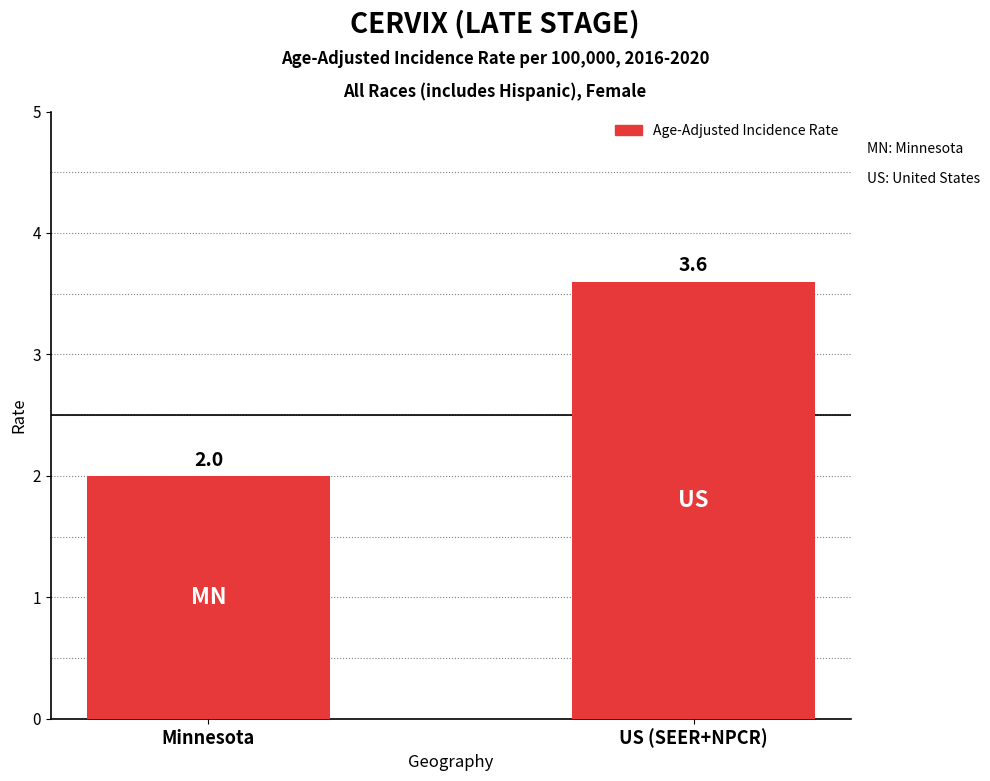

What is the difference between the maximum and minimum values?

1.6